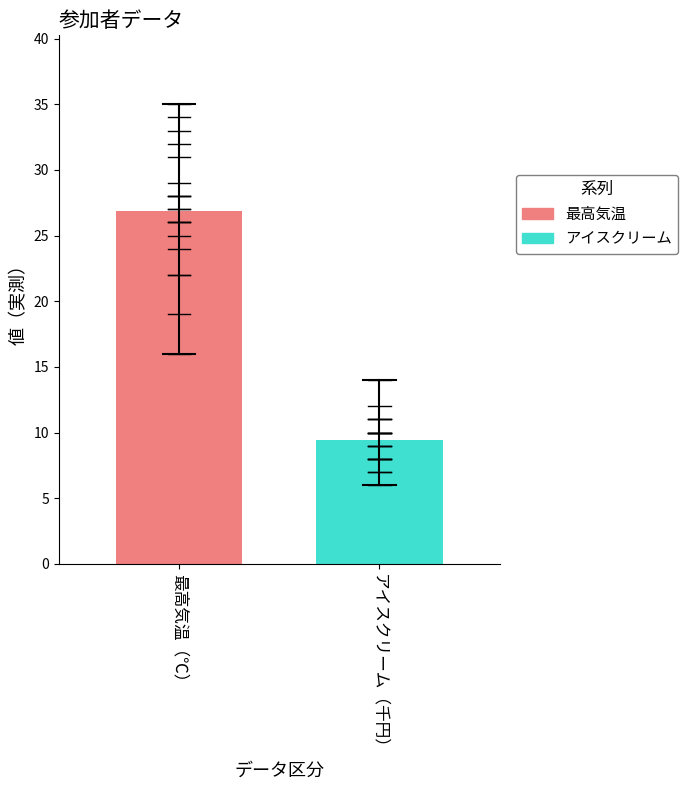

Rank the series by their average value, from lowest to highest.

アイスクリーム, 最高気温